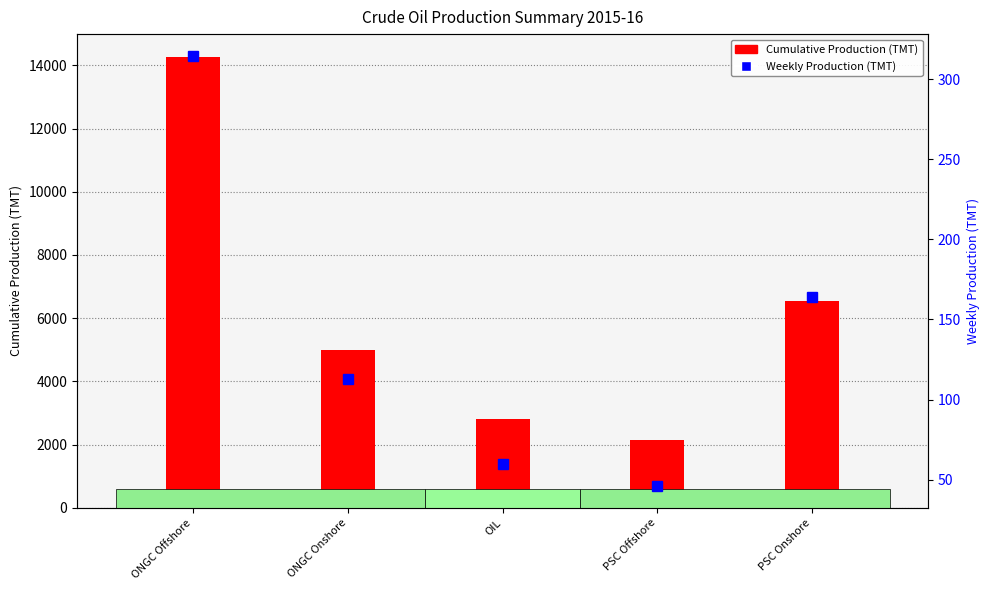

Reading left to right, extract all data points from this chart.

Cumulative Production (TMT): ONGC Offshore=14273.3	ONGC Onshore=4994.1	OIL=2798.8	PSC Offshore=2145.1	PSC Onshore=6533.4
Weekly Production (TMT): ONGC Offshore=314.9	ONGC Onshore=113.0	OIL=59.6	PSC Offshore=45.8	PSC Onshore=164.1